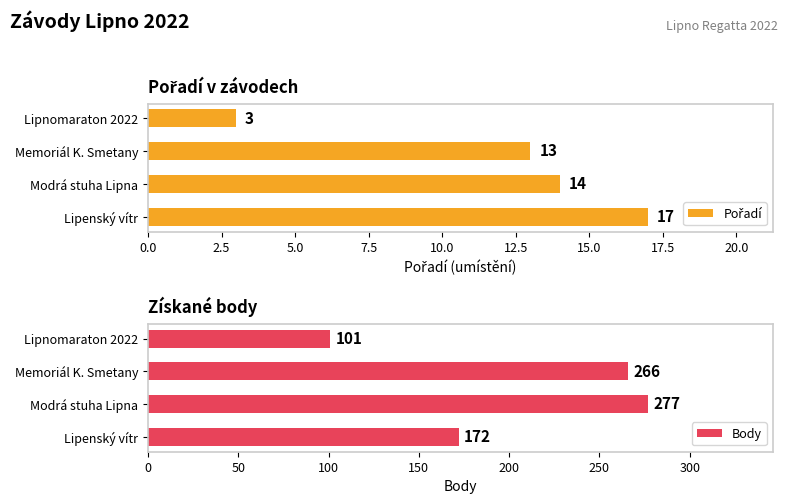

What is the lowest value of the Body series?

101